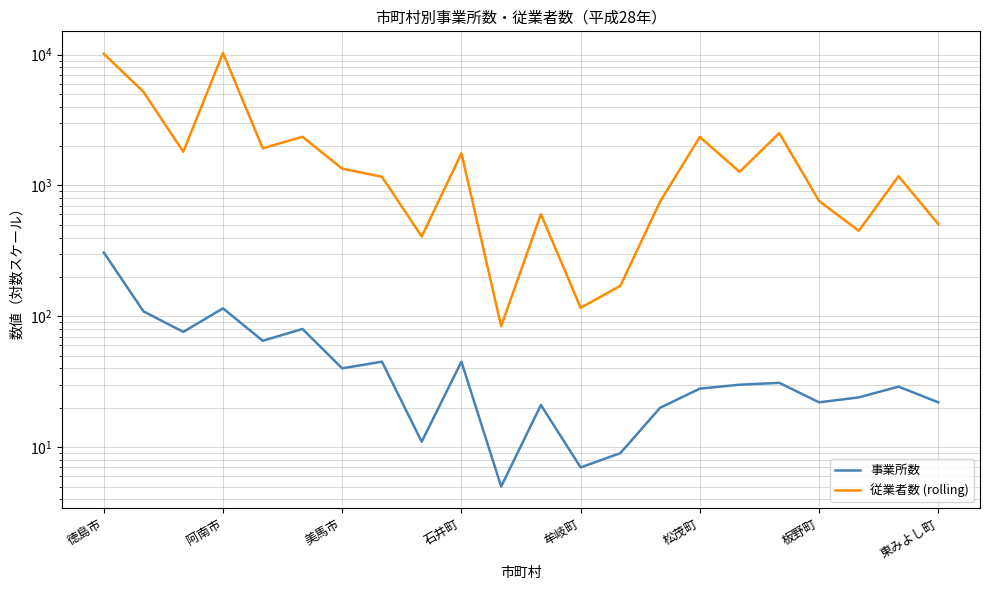

How many data points in 従業者数 (rolling) are less than 1270?

11